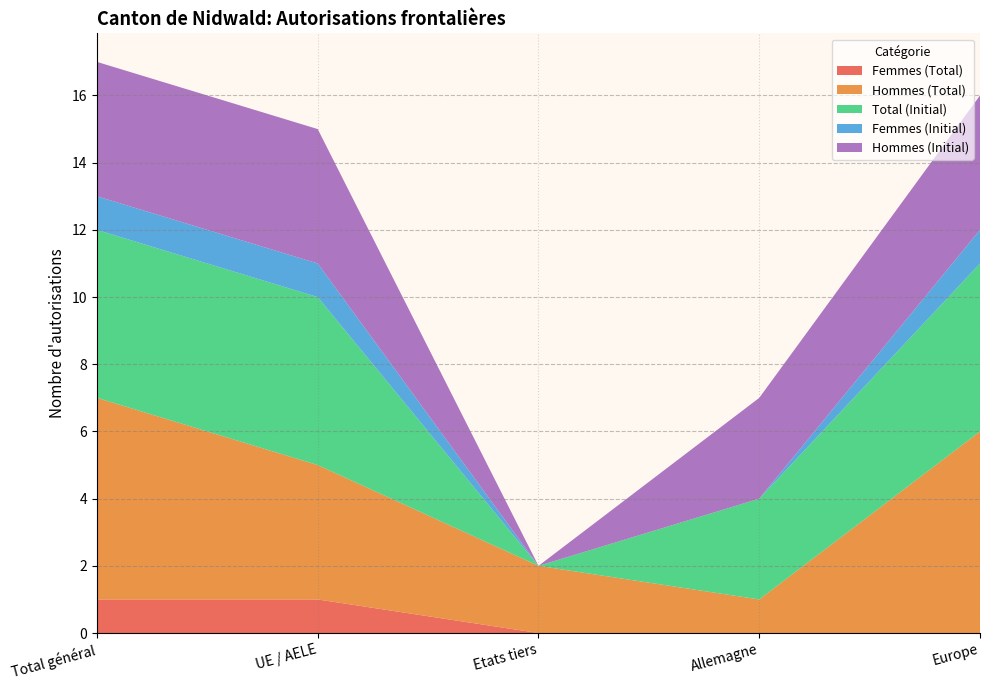

Reading left to right, extract all data points from this chart.

Femmes (Total): Total général=1	UE / AELE=1	Etats tiers=0	Allemagne=0	Europe=0
Hommes (Total): Total général=6	UE / AELE=4	Etats tiers=2	Allemagne=1	Europe=6
Total (Initial): Total général=5	UE / AELE=5	Etats tiers=0	Allemagne=3	Europe=5
Femmes (Initial): Total général=1	UE / AELE=1	Etats tiers=0	Allemagne=0	Europe=1
Hommes (Initial): Total général=4	UE / AELE=4	Etats tiers=0	Allemagne=3	Europe=4